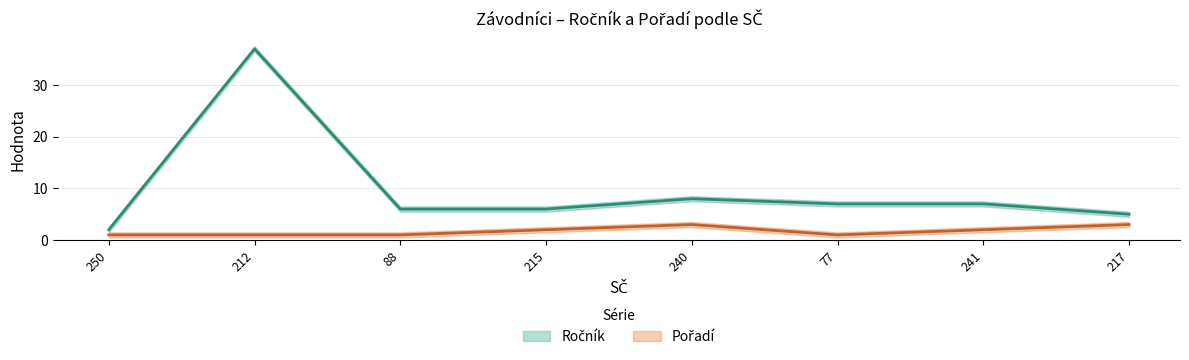

At which label does Pořadí first exceed 2?

240